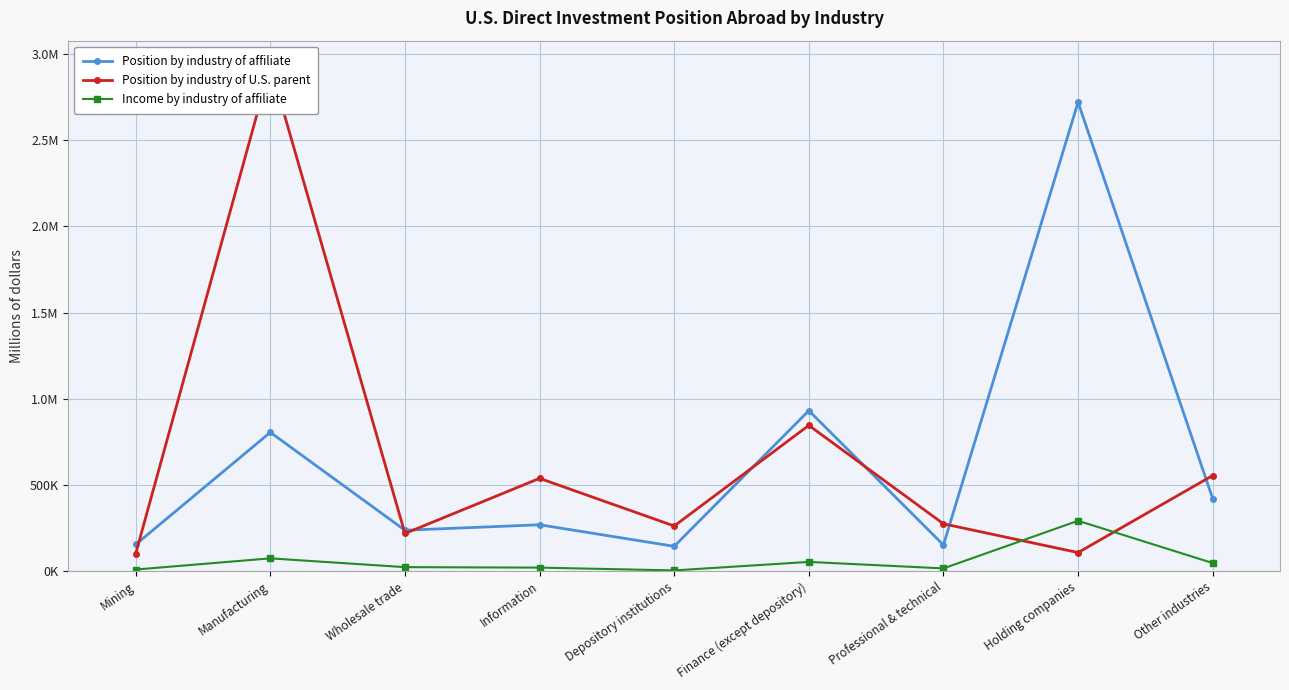

Is this an area chart (filled region under the line)?

No